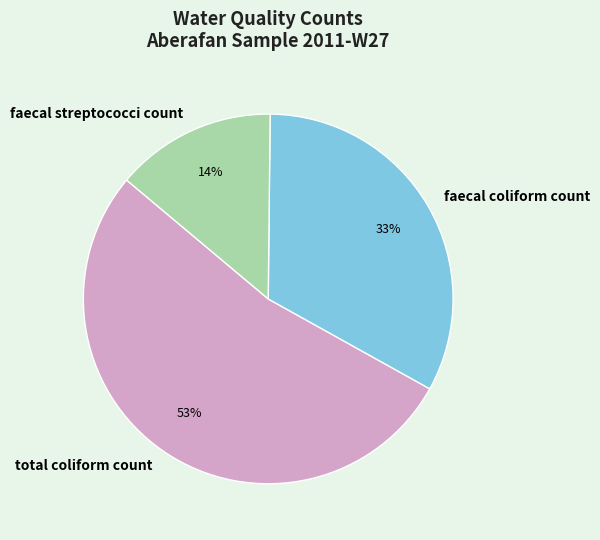

Approximately how many times larger is the value at faecal coliform count compared to total coliform count?

0.6